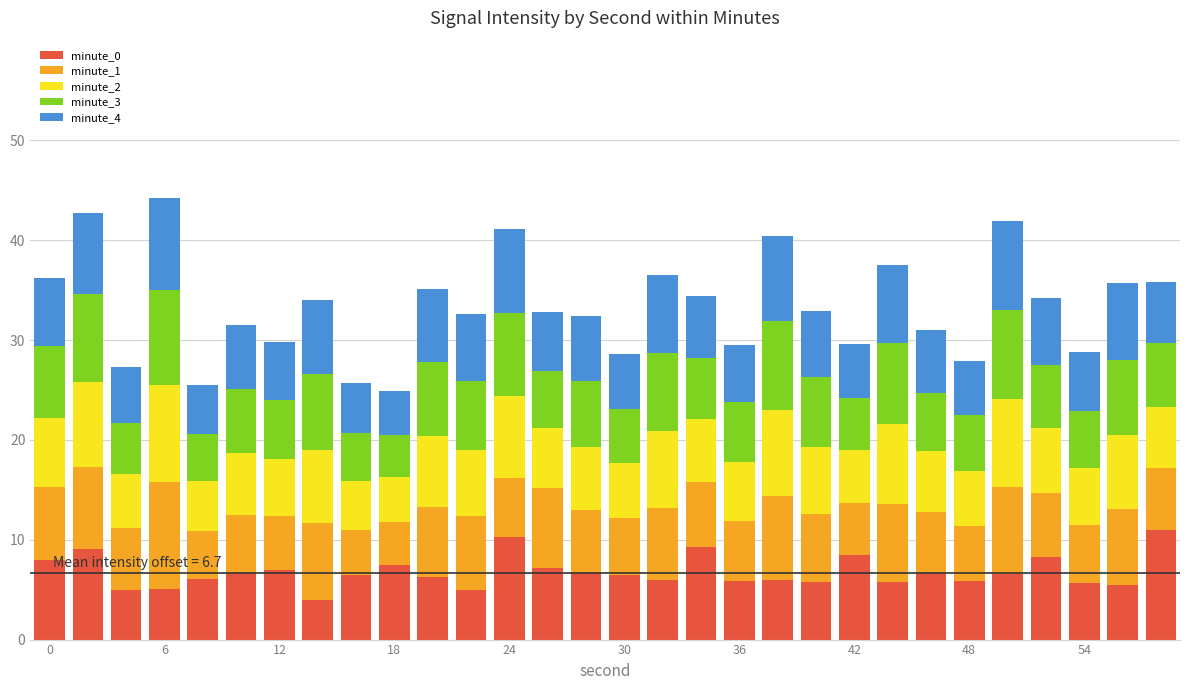

What is the difference between the second highest and second lowest values in the minute_0 series?

5.4